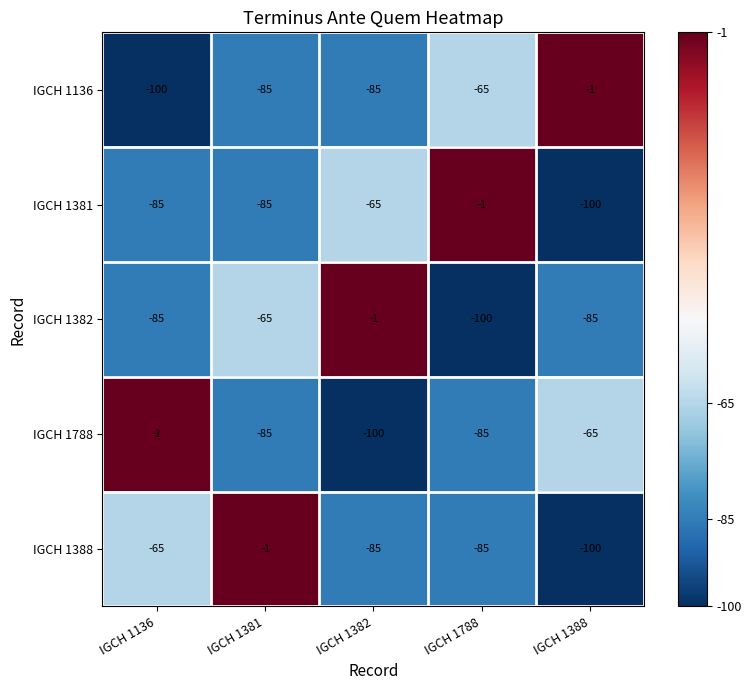

At which category is the sum across all series the highest?

IGCH 1381